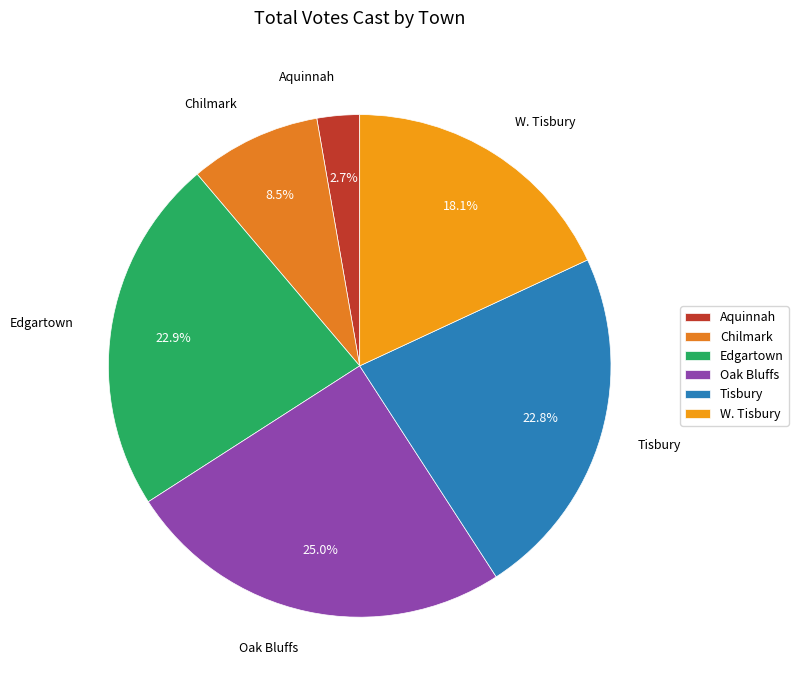

To the nearest percent, what percentage of the pie is W. Tisbury?

18%